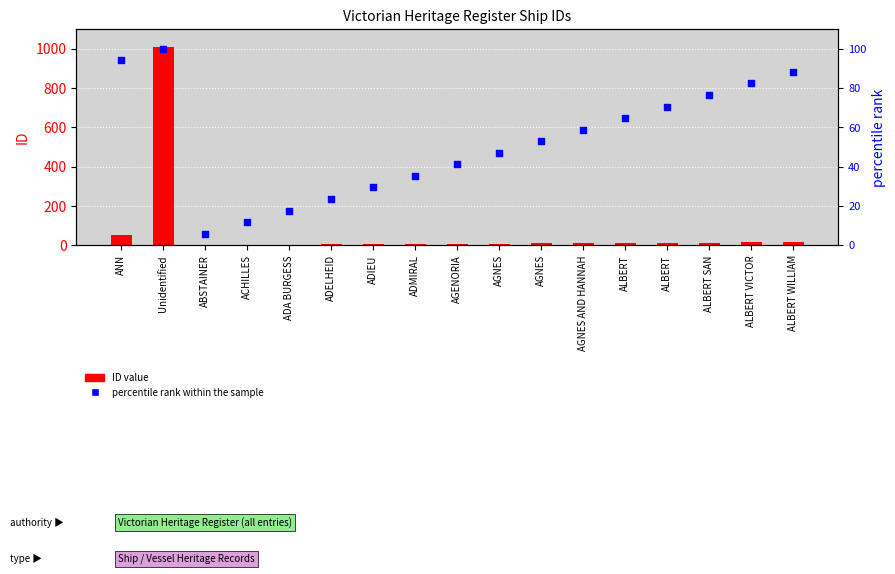

Which series contains the highest Y value?

ID value